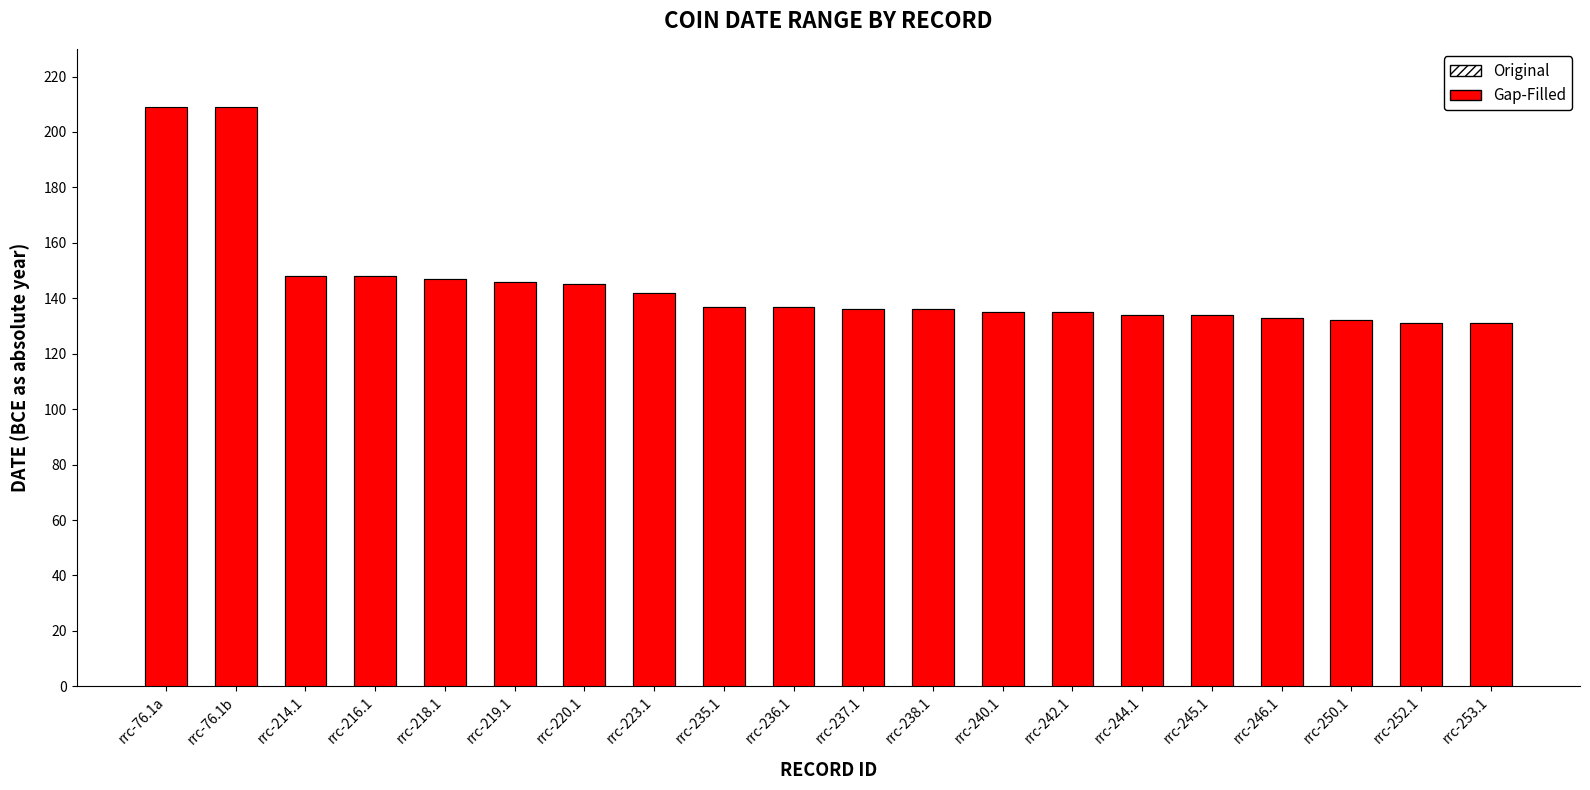

At which label does Original reach its minimum?

rrc-252.1